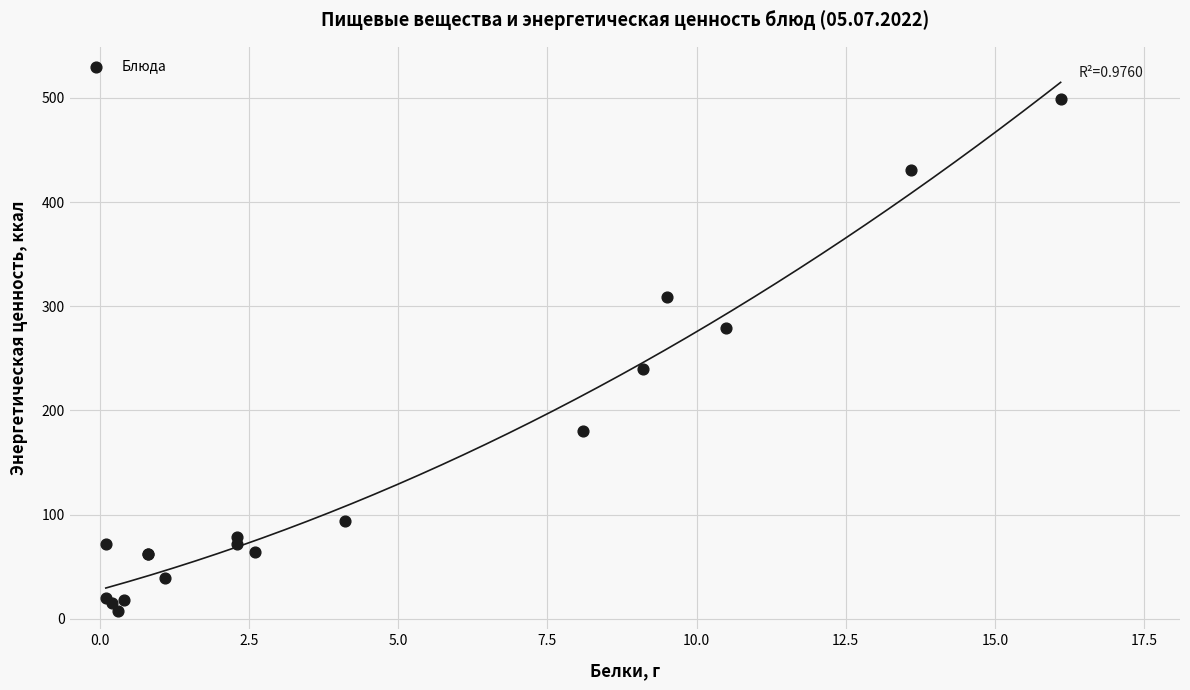

What Y value in the scatter plot is closest to 253?

239.9